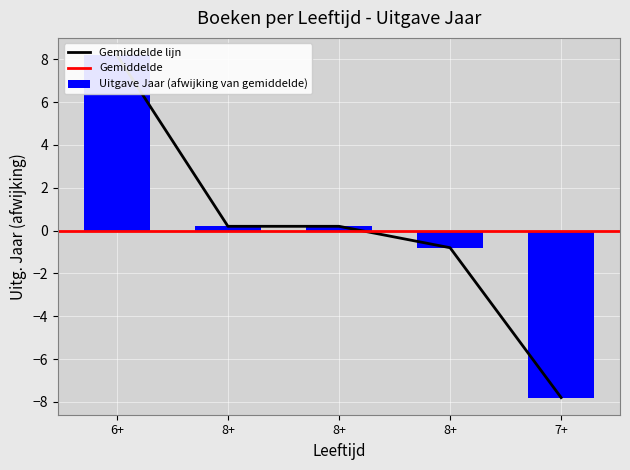

The chart shows a value of -0.8 at 8+. True or false?

True